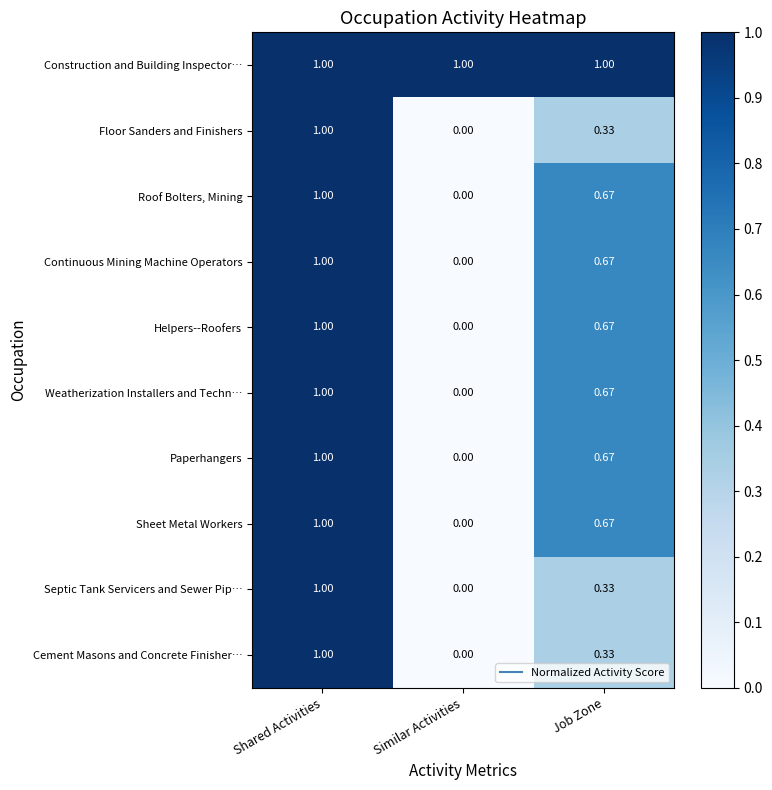

At which category is the sum across all series the highest?

Shared Activities